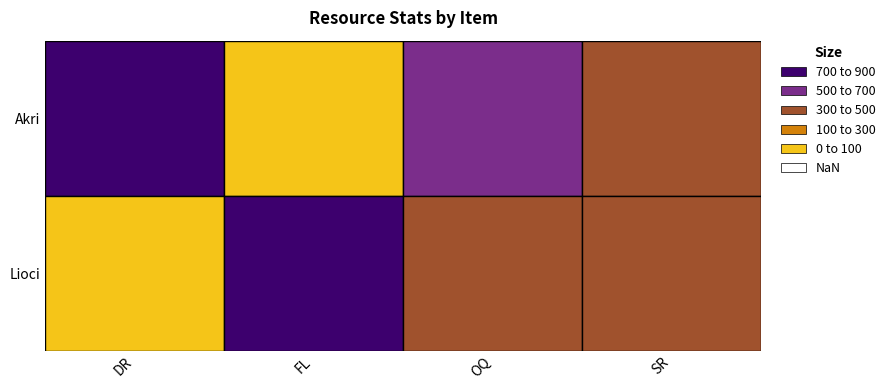

Is it true that Lioci equals 76 at 0?

True